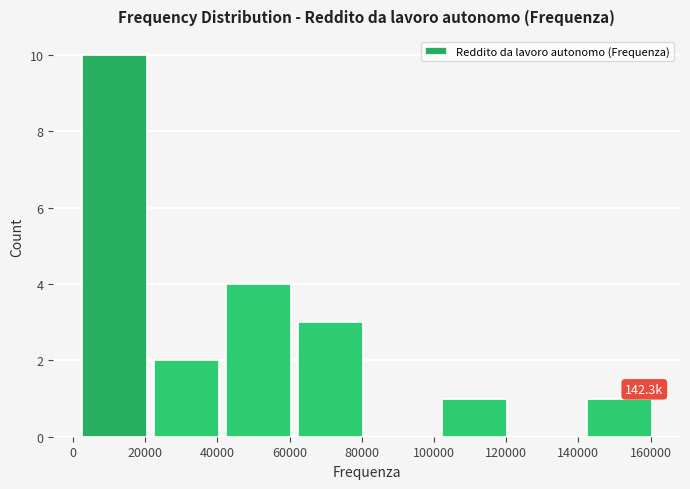

Which range on the x-axis has the tallest bar?

2000 to 22000